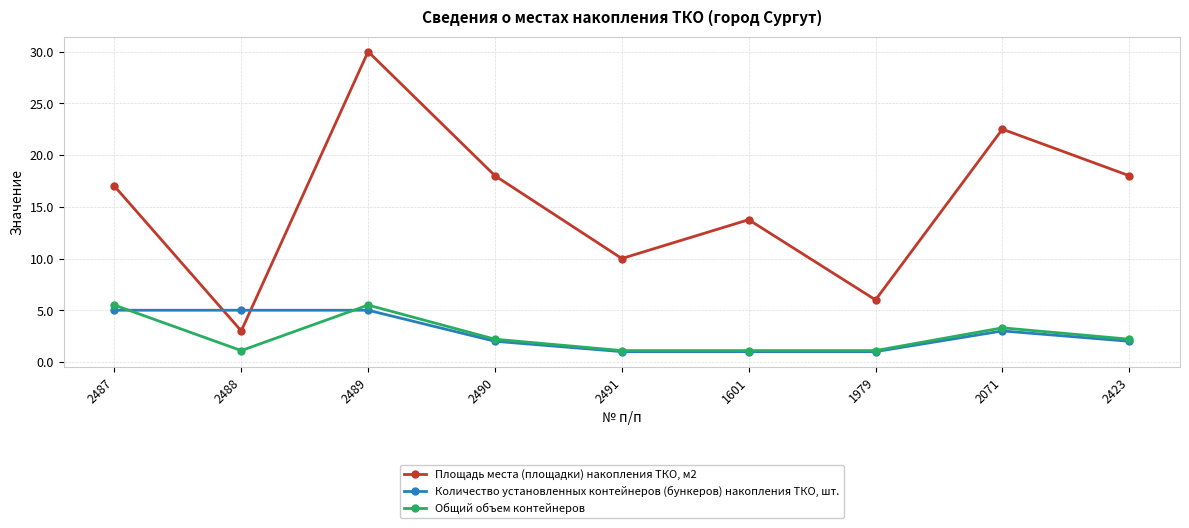

What is the difference between the highest and lowest values at 2487?

12.0